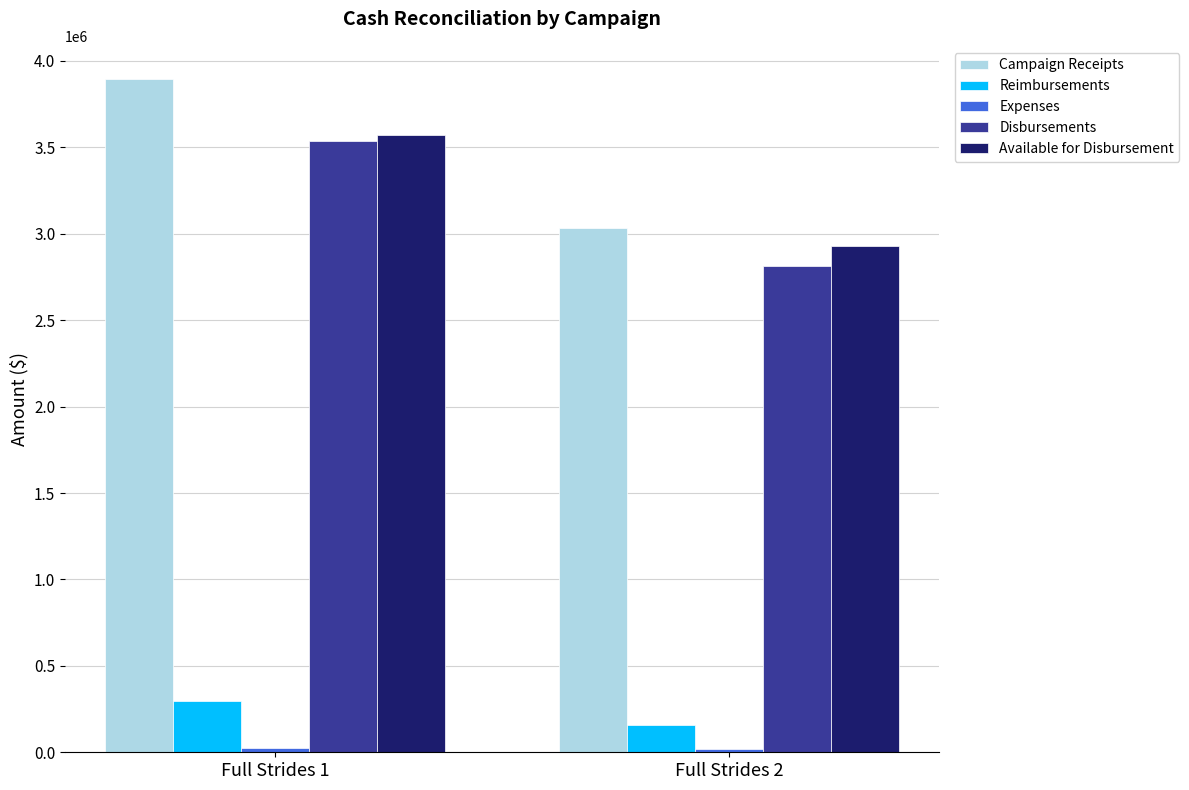

Rank the categories by Disbursements value from highest to lowest.

Full Strides 1, Full Strides 2